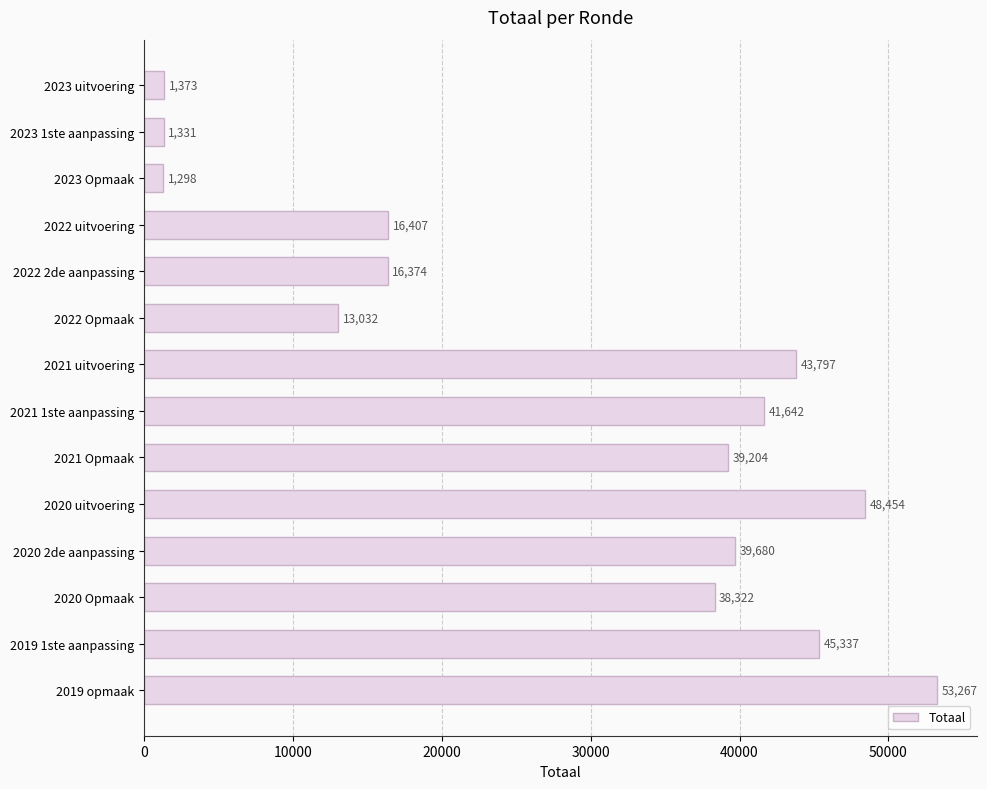

What is the label of the 10th bar from the bottom?

2022 2de aanpassing